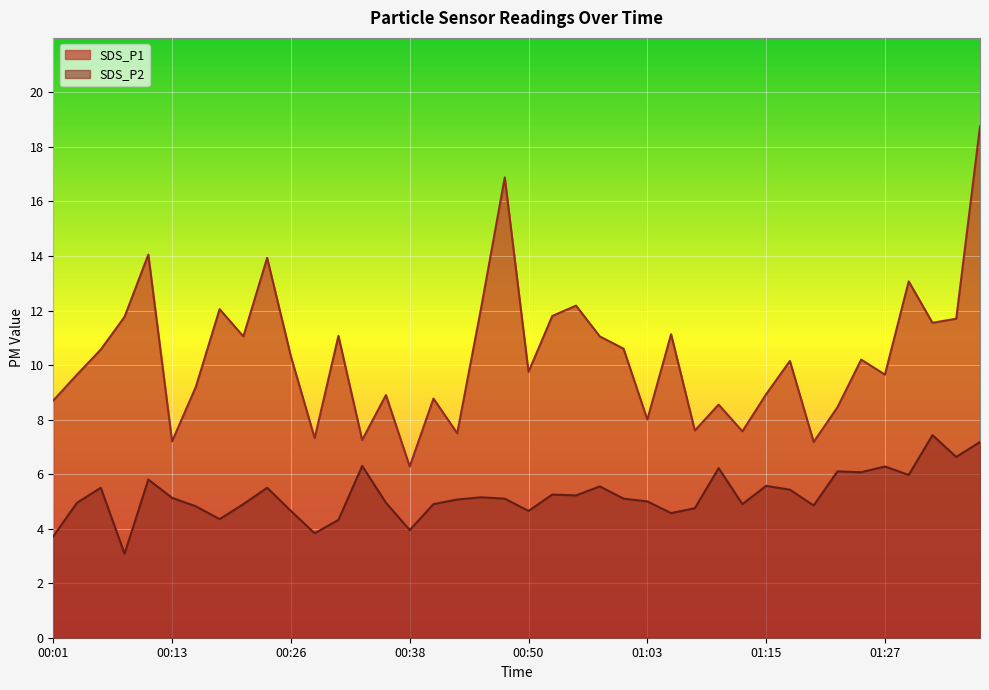

At which category is the sum across all series the highest?

01:37